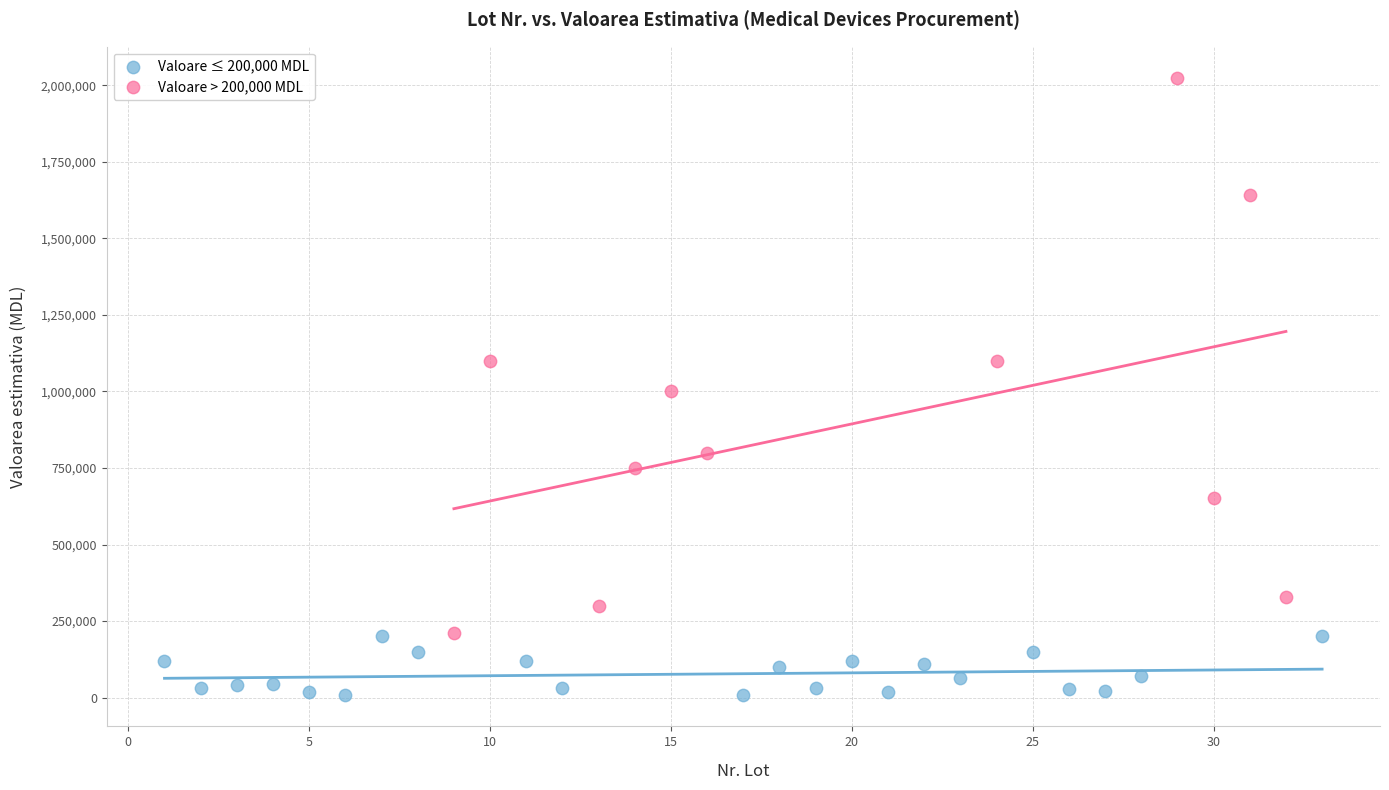

Which series contains the highest Y value?

Valoare > 200,000 MDL